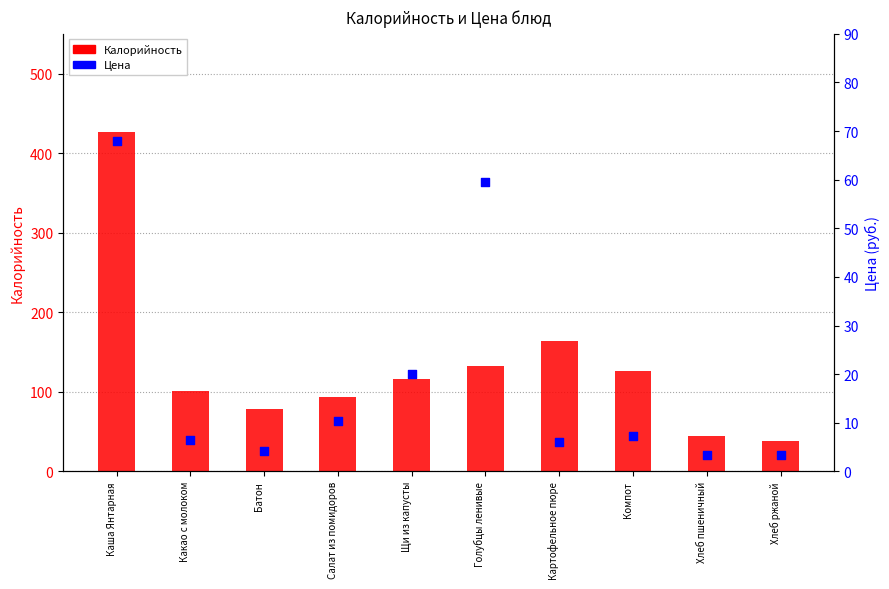

Is the value of Цена at Картофельное пюре greater than the value of Калорийность at Хлеб ржаной?

No